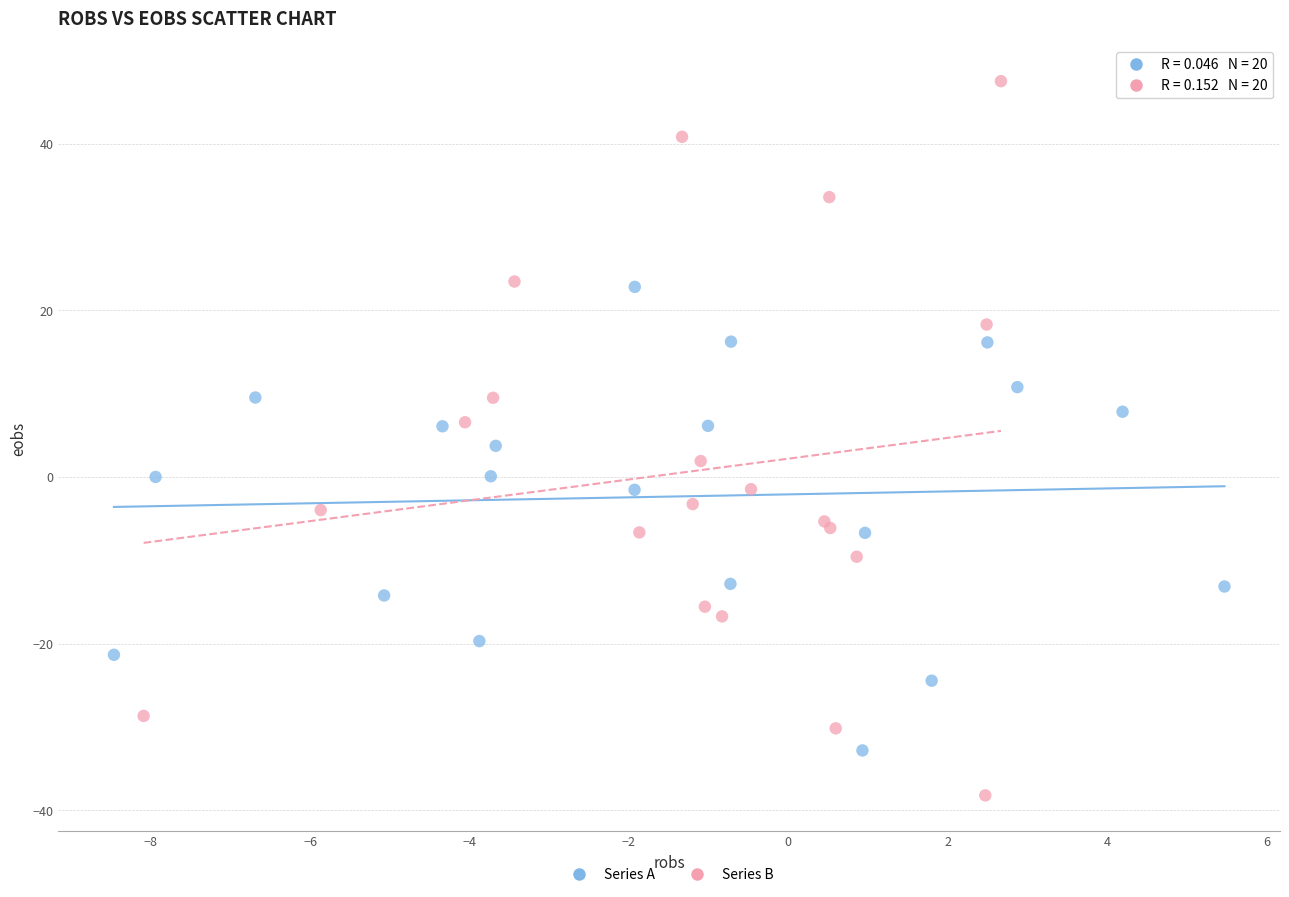

Which series contains the lowest Y value?

Series B